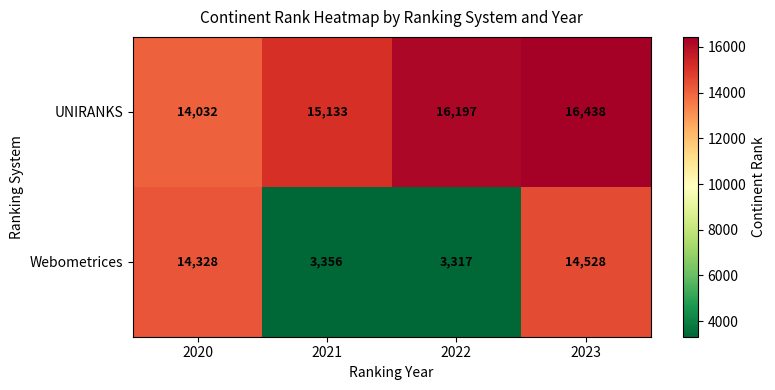

Between 2021 and 2023, which series saw the biggest shift?

Webometrices